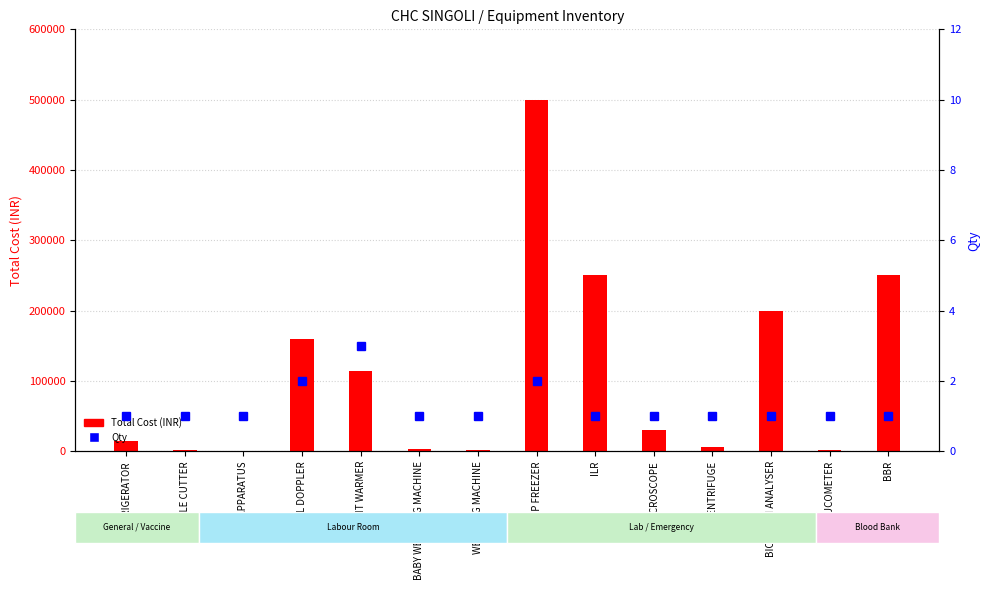

What is the value of the Qty bar at the 8th from the left?

2